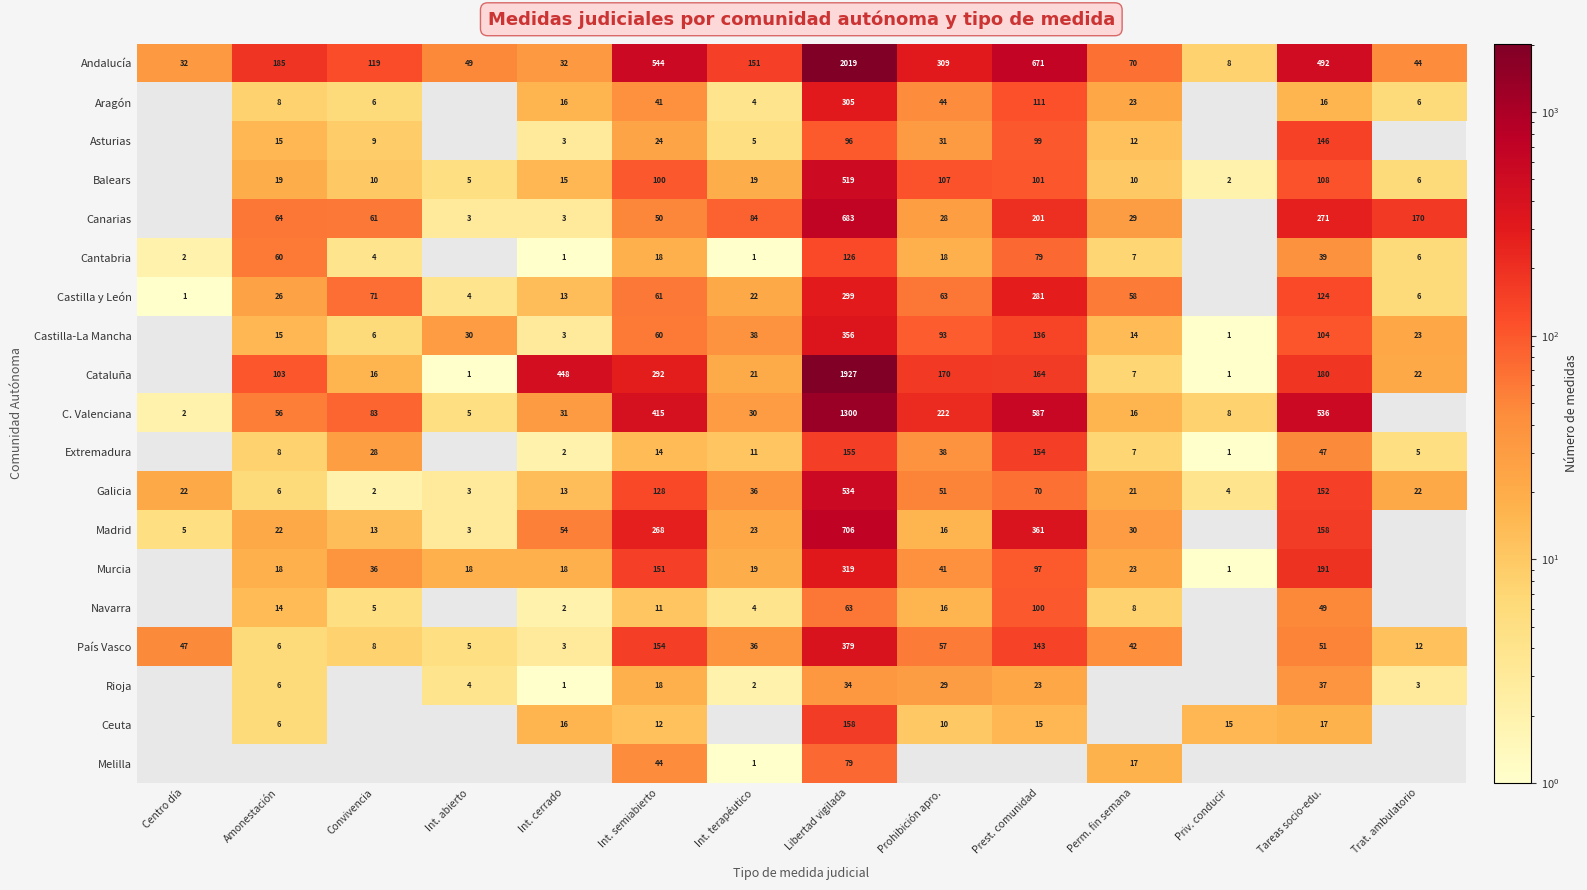

What is the sum of the Cataluña values at Int. abierto and Libertad vigilada?

1928